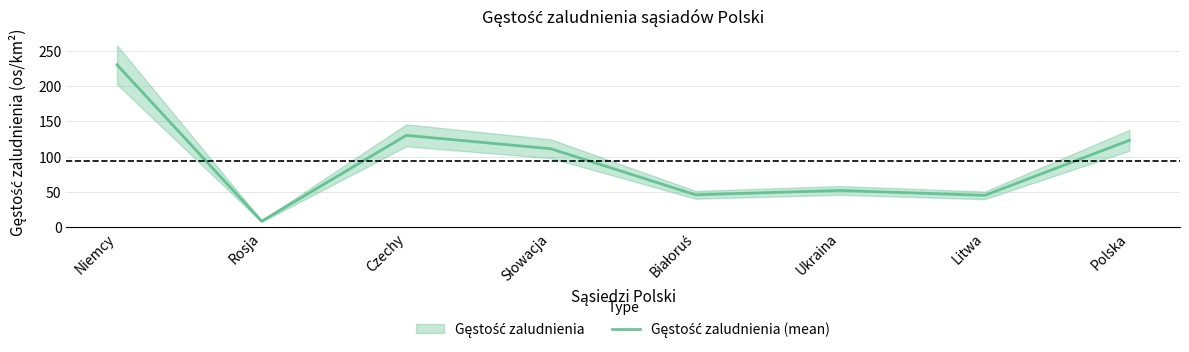

Count the number of data series in this chart.

1